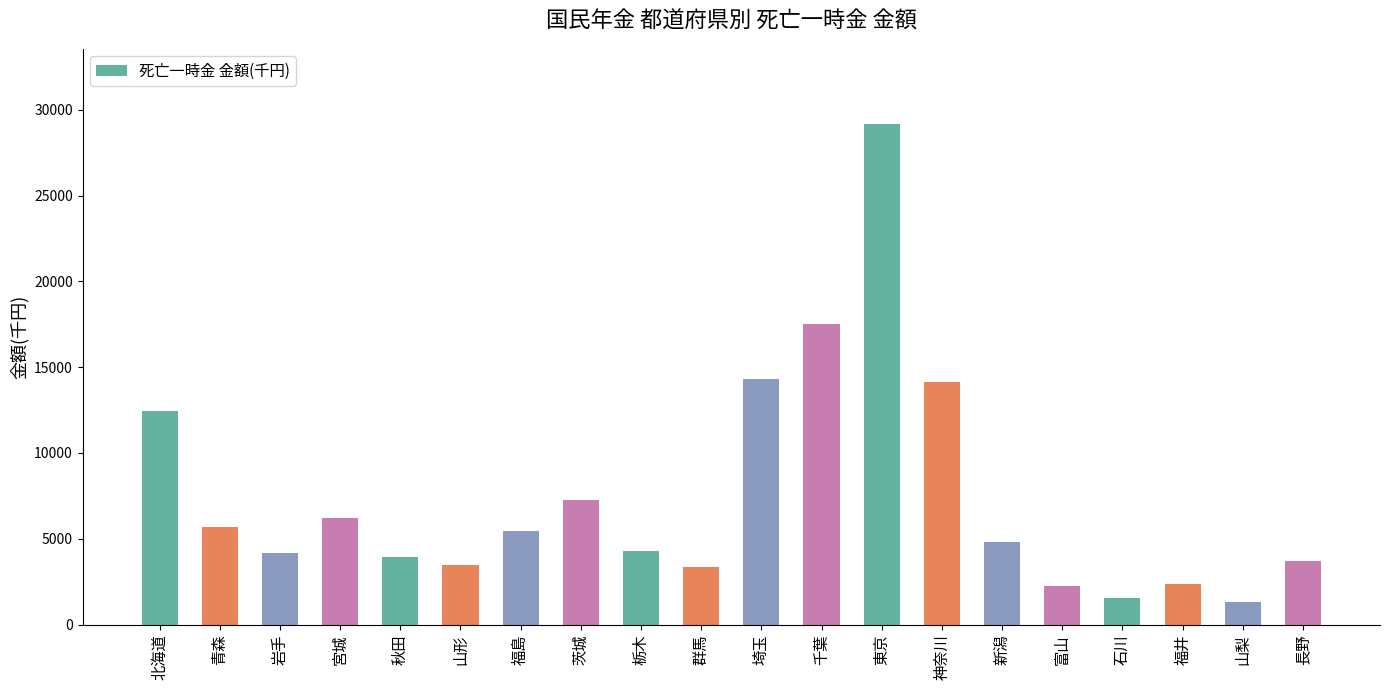

What position from the right is 神奈川?

7